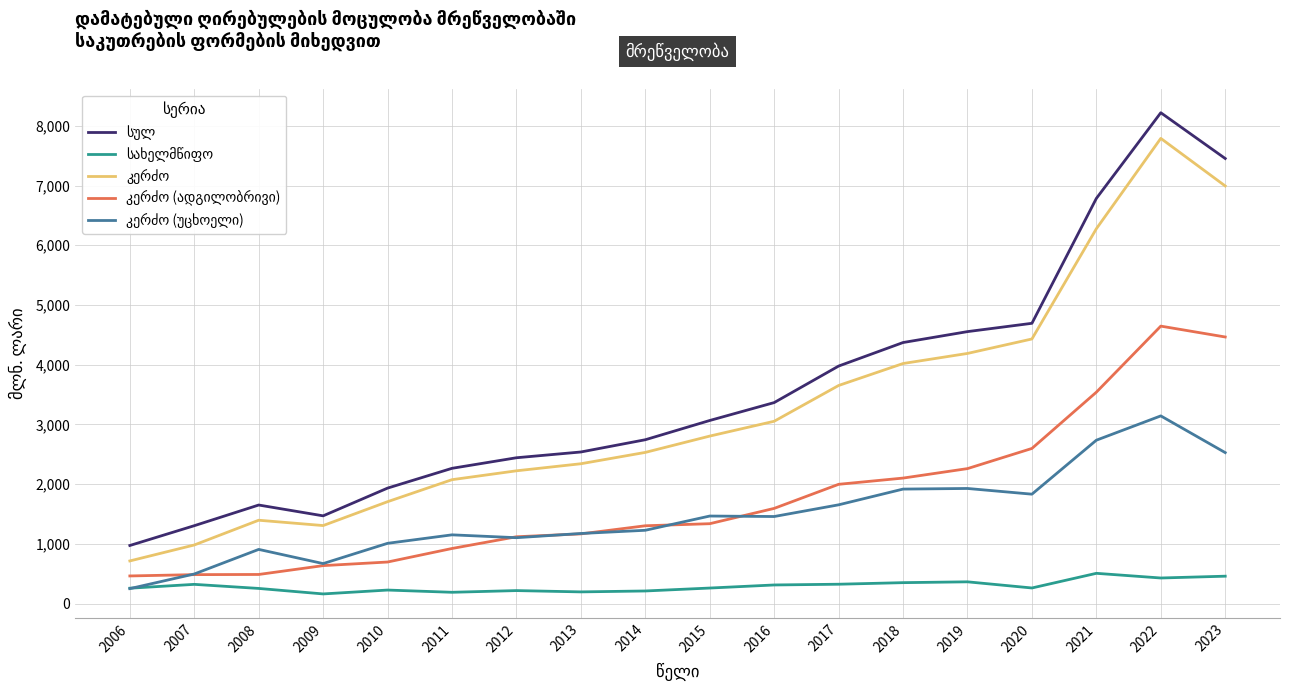

At which category is the sum across all series the highest?

2022